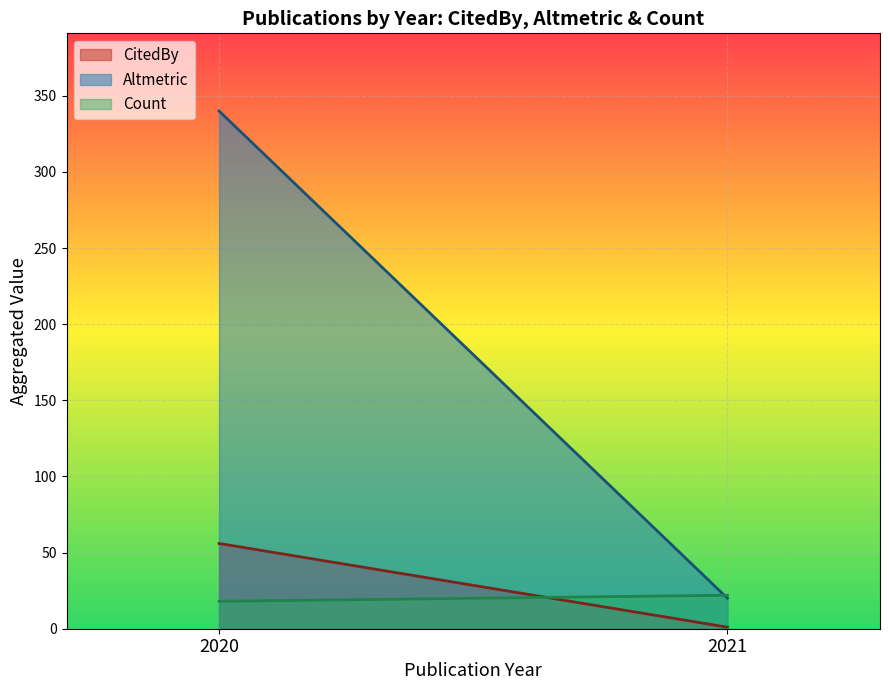

Read the Count value at 2020.

18